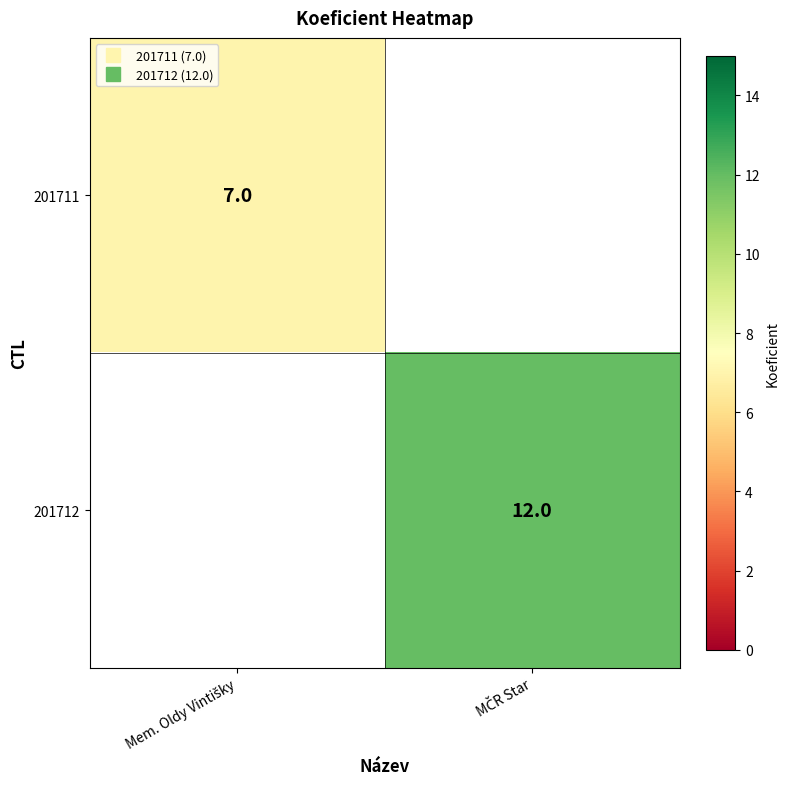

At which category does the chart reach its peak across all series?

MČR Star